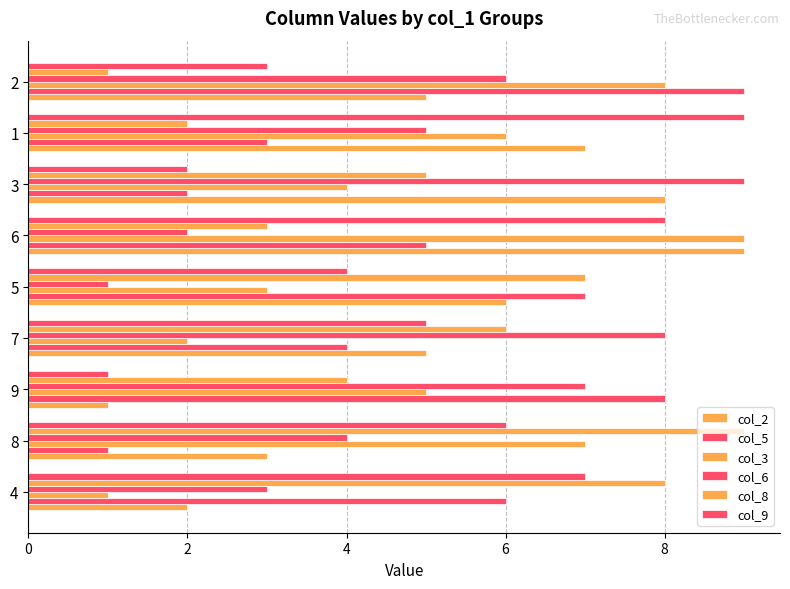

Reading right to left, what are all the values shown in this chart?

col_2: 5	7	8	9	6	5	1	3	2
col_5: 9	3	2	5	7	4	8	1	6
col_3: 8	6	4	9	3	2	5	7	1
col_6: 6	5	9	2	1	8	7	4	3
col_8: 1	2	5	3	7	6	4	9	8
col_9: 3	9	2	8	4	5	1	6	7